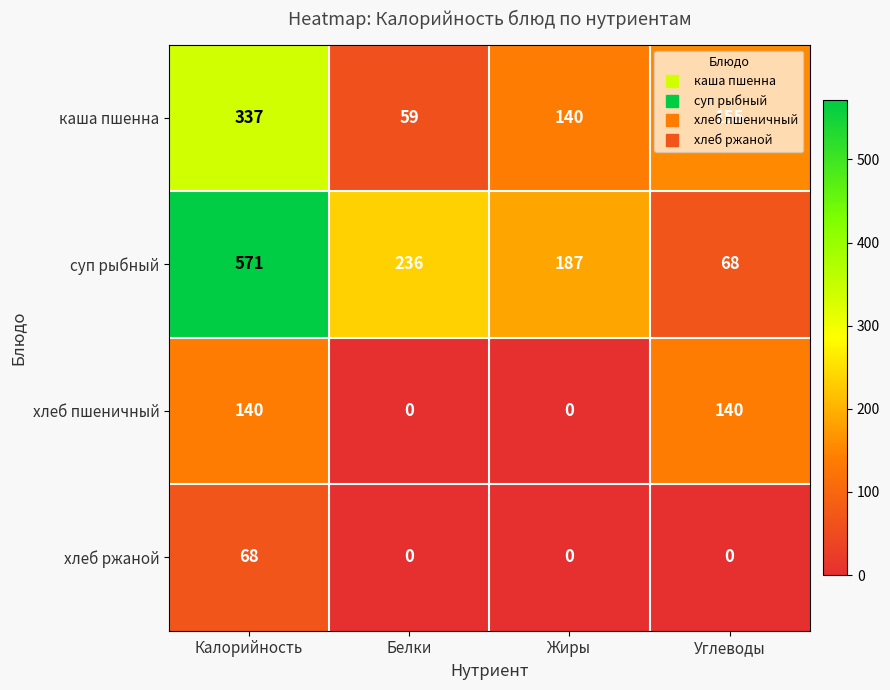

What is the approximate value of хлеб пшеничный at Углеводы, to the nearest 10?

140